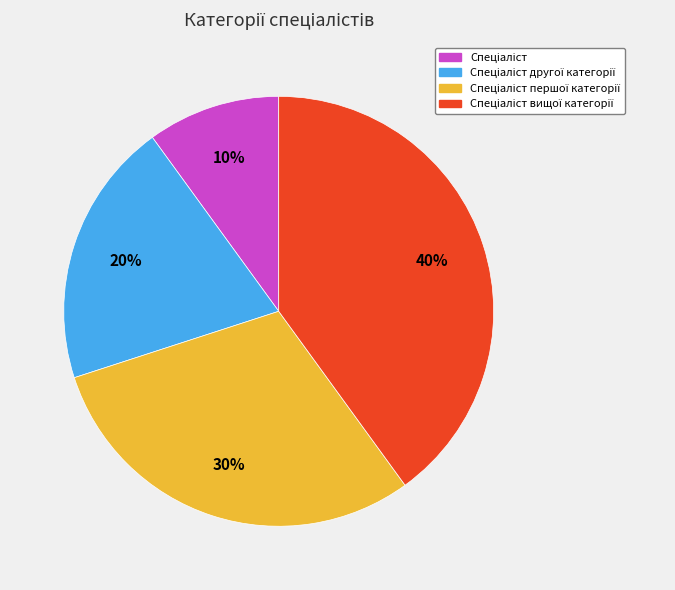

To the nearest percent, what is the difference between the largest and smallest slice percentages?

30%